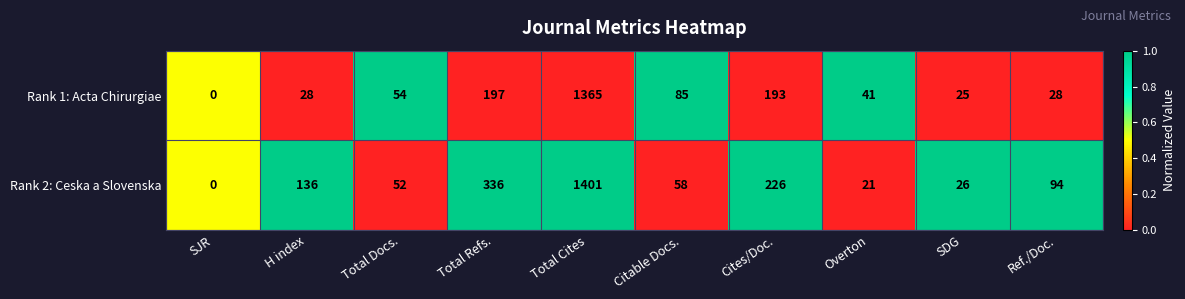

At Cites/Doc., list the series in order from smallest to largest.

Rank 1: Acta Chirurgiae, Rank 2: Ceska a Slovenska